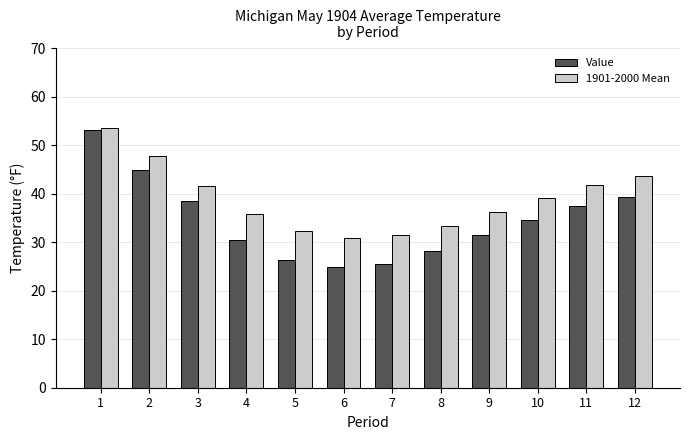

What is the difference between the Value values at 2 and 4?

14.5